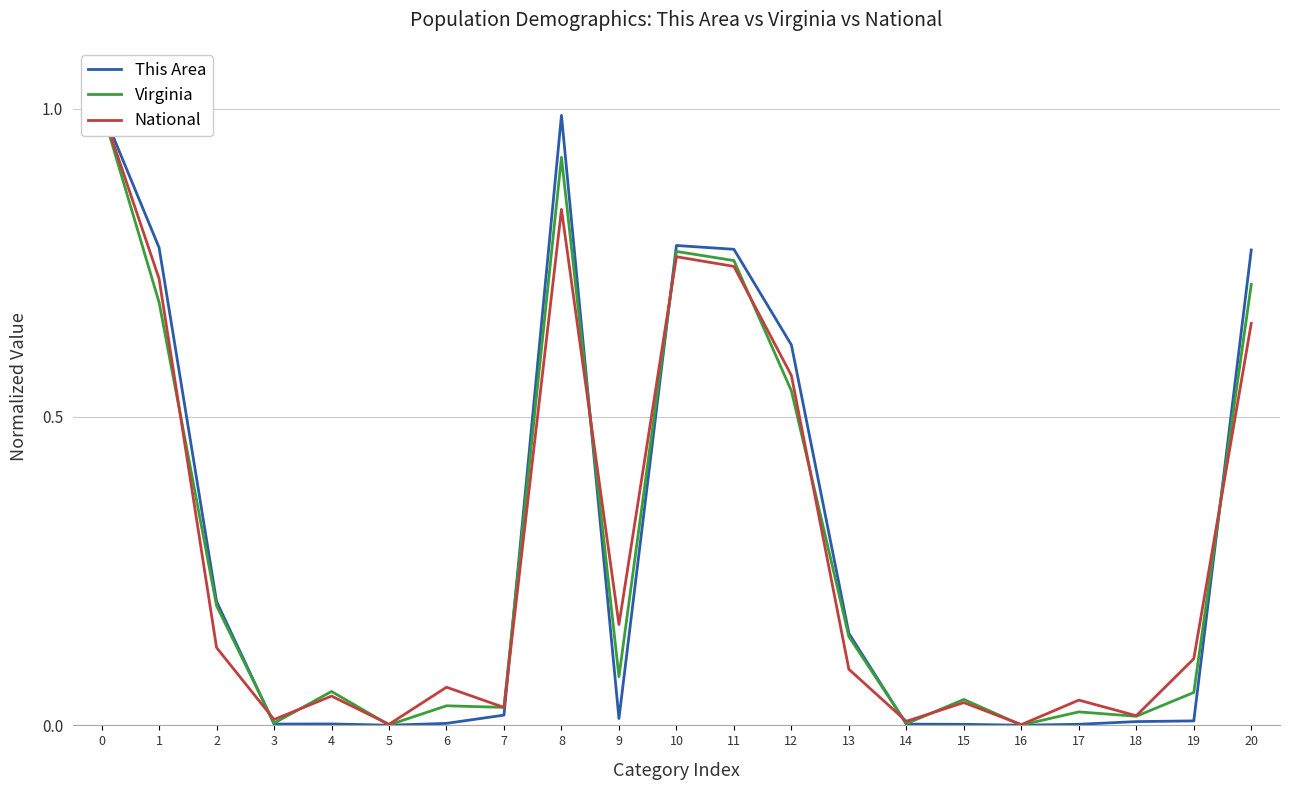

Is the value of Virginia at 15 greater than the value of National at 14?

Yes